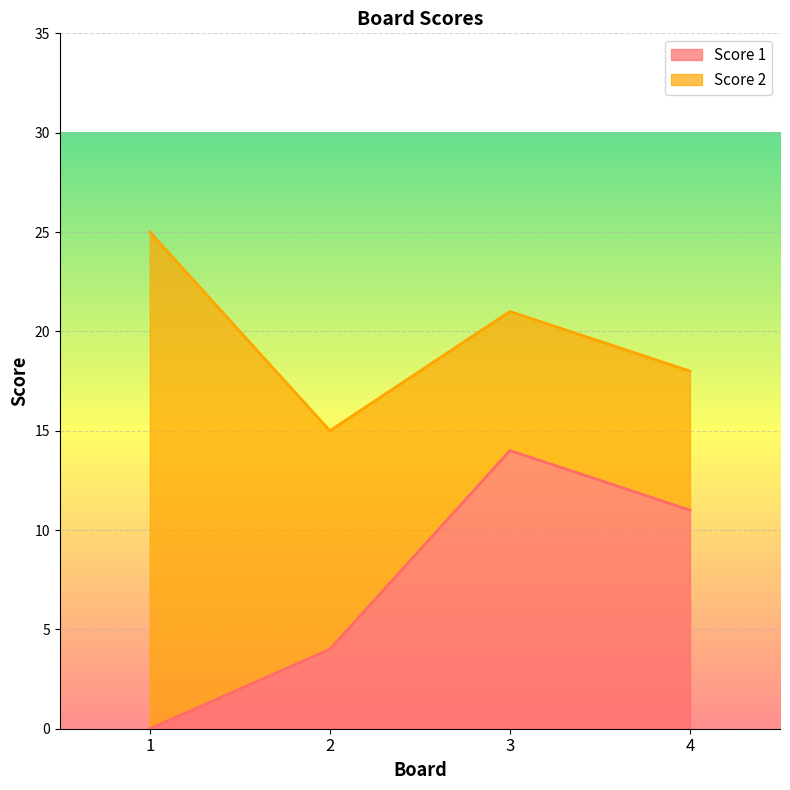

Count the number of categories in the chart.

4